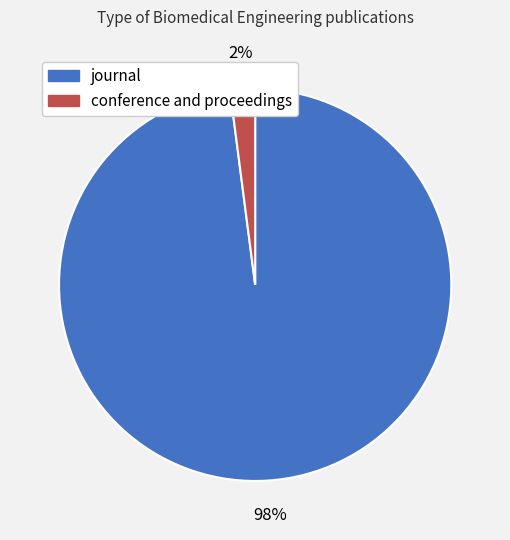

The journal slice represents 84% of the pie. True or false?

False